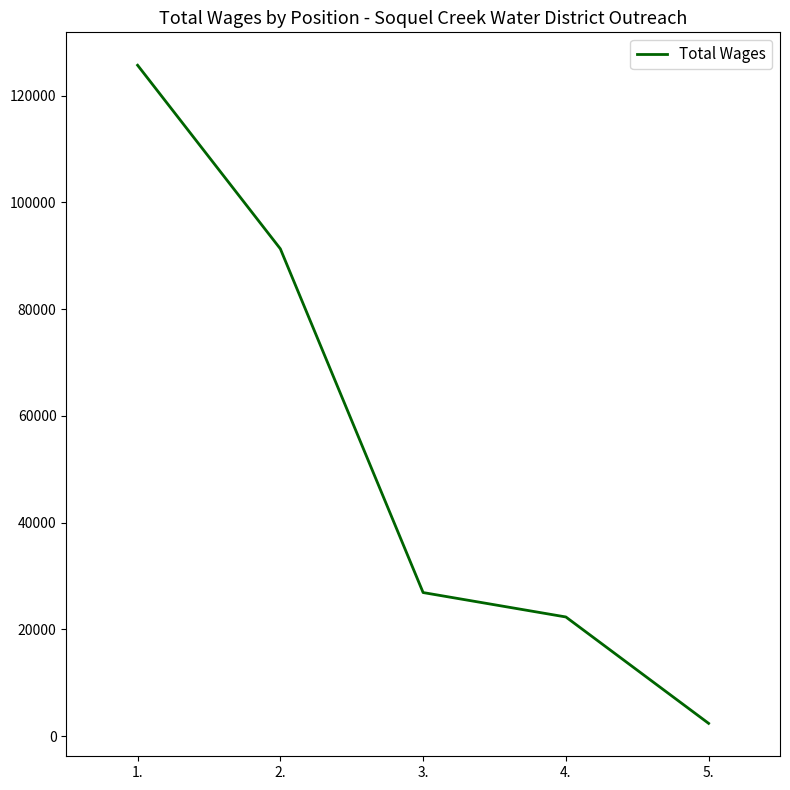

What is the approximate value at 3., to the nearest 50?

26900